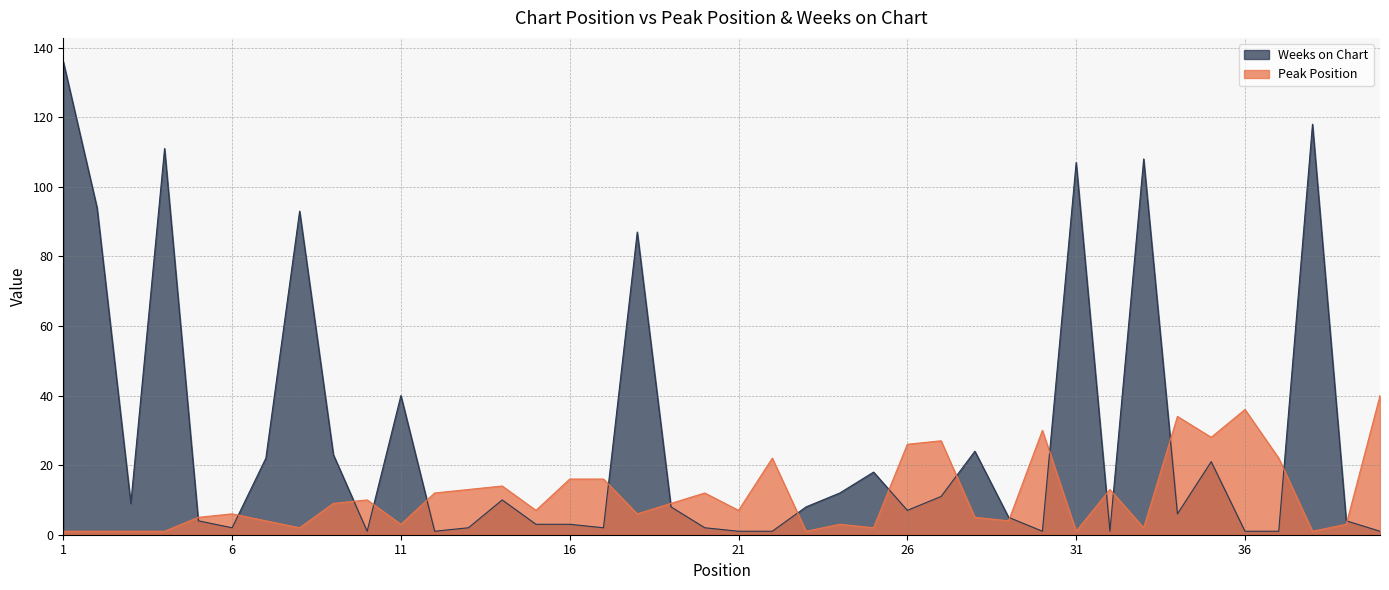

Reading left to right, what are all the values shown in this chart?

Peak Position: 1	1	1	1	5	6	4	2	9	10	3	12	13	14	7	16	16	6	9	12	7	22	1	3	2	26	27	5	4	30	1	13	2	34	28	36	22	1	3	40
Weeks on Chart: 136	94	9	111	4	2	22	93	23	1	40	1	2	10	3	3	2	87	8	2	1	1	8	12	18	7	11	24	5	1	107	1	108	6	21	1	1	118	4	1